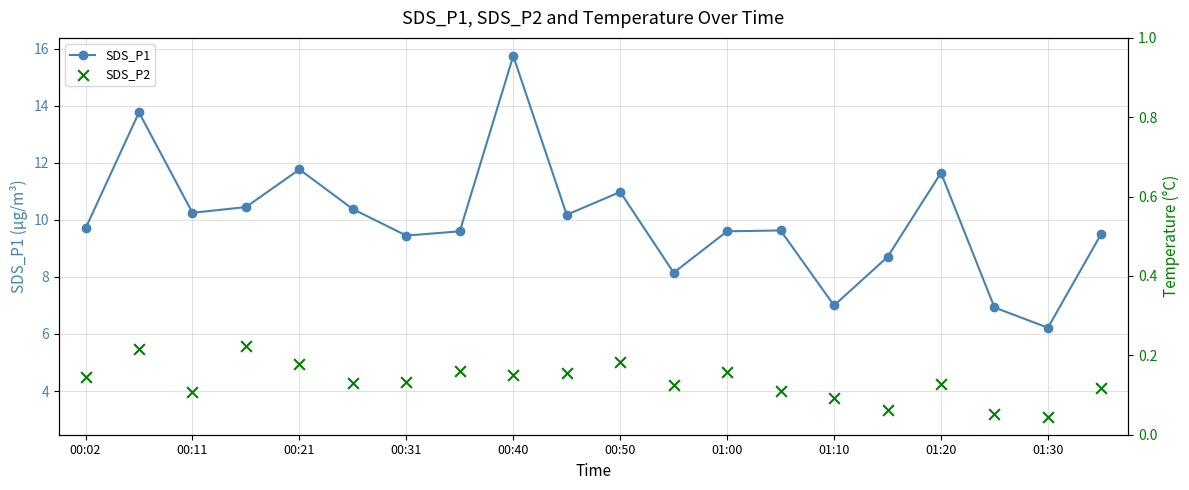

What are all the series names shown in the legend?

SDS_P1, SDS_P2